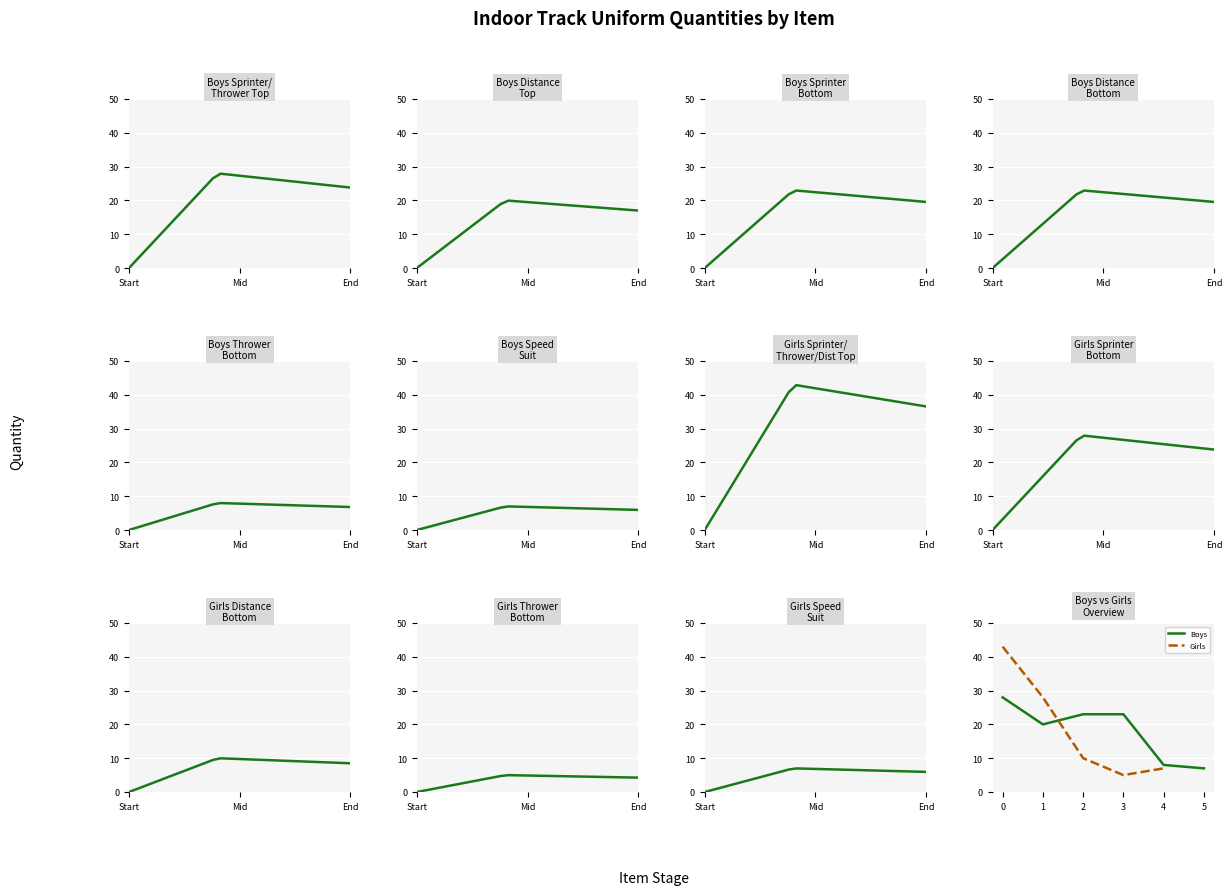

The value of Boys at 4 is 8. True or false?

True